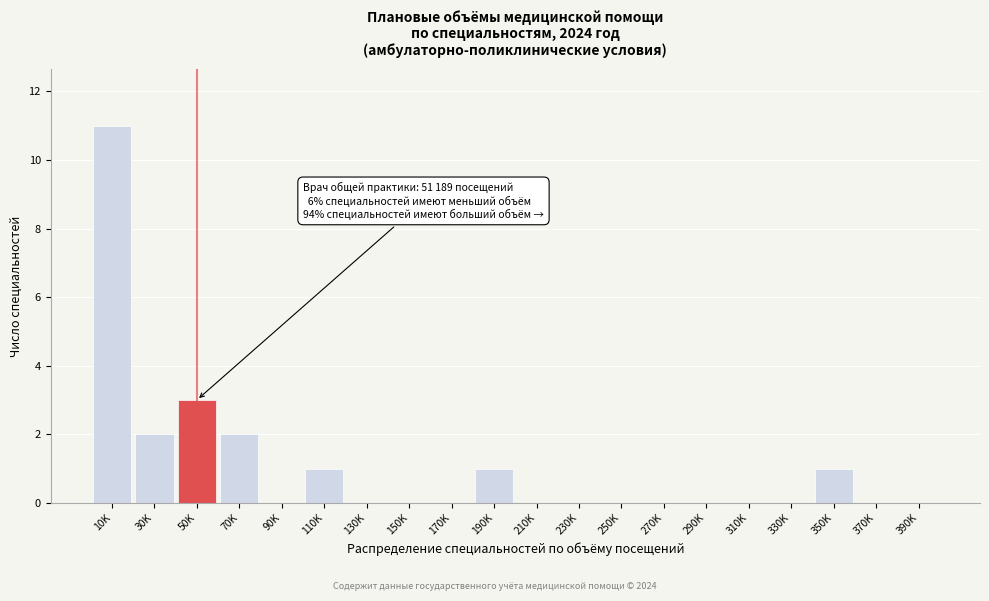

Reading left to right, what are all the values shown in this chart?

10K=11	30K=2	50K=3	70K=2	90K=0	110K=1	130K=0	150K=0	170K=0	190K=1	210K=0	230K=0	250K=0	270K=0	290K=0	310K=0	330K=0	350K=1	370K=0	390K=0